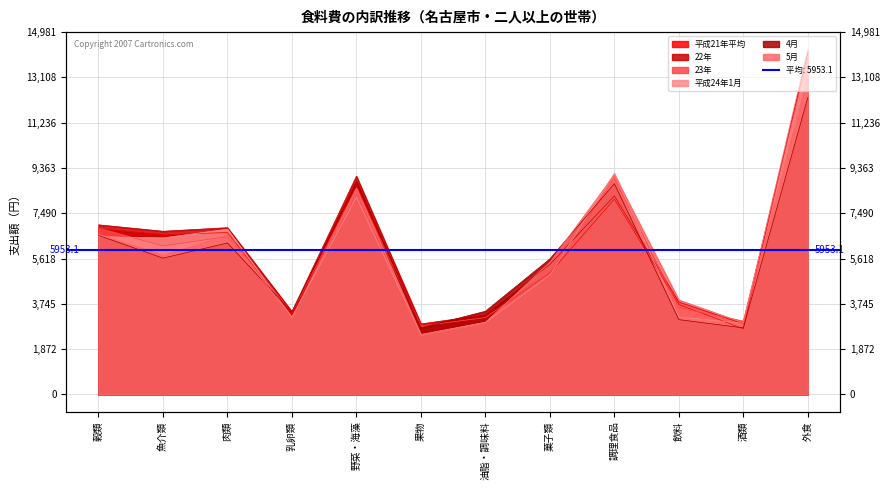

Where does the 5月 series first go above 5752?

穀類